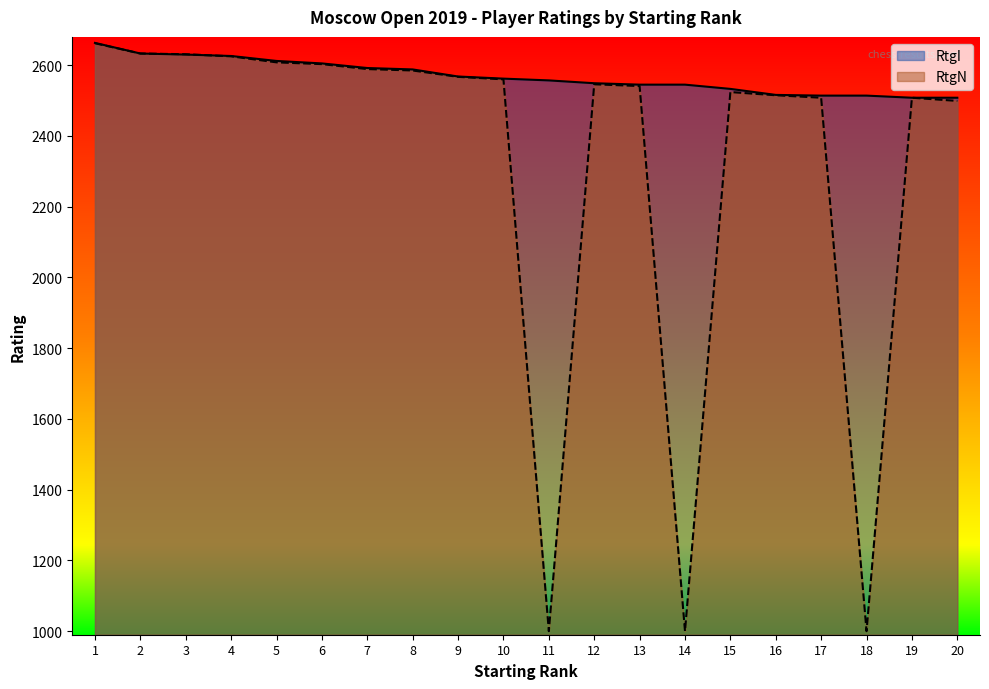

At 19, list the series in order from smallest to largest.

RtgI, RtgN